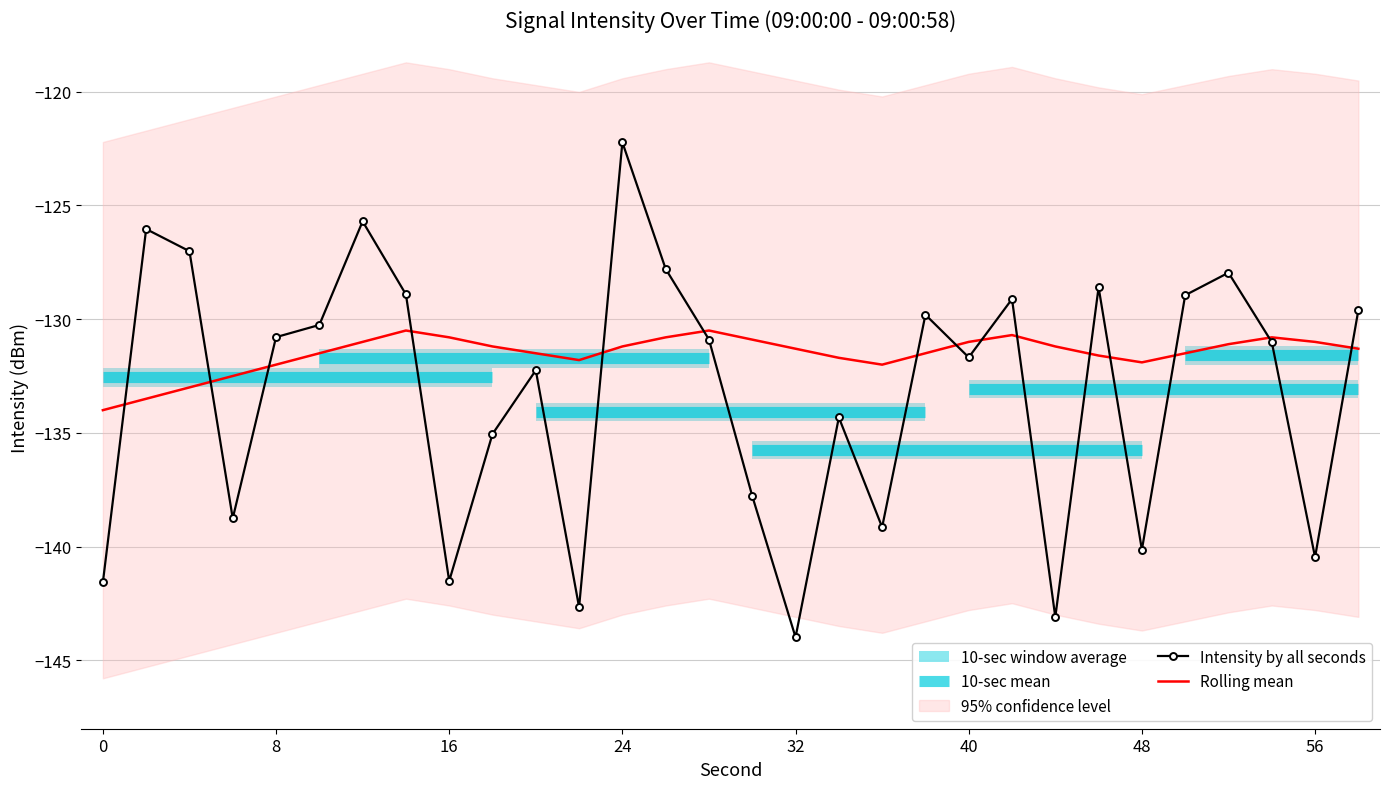

Which series ends up on top after the final intersection of rolling_mean and intensity(dBm)?

intensity(dBm)